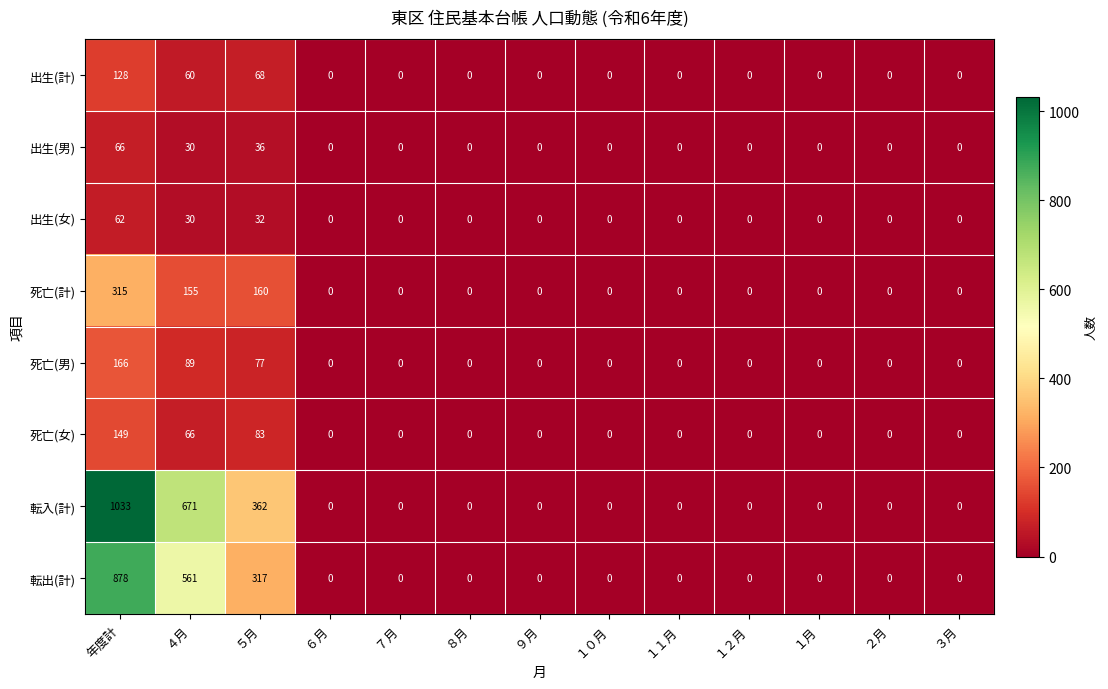

Rank the series by their maximum value, from lowest to highest.

出生(女), 出生(男), 出生(計), 死亡(女), 死亡(男), 死亡(計), 転出(計), 転入(計)